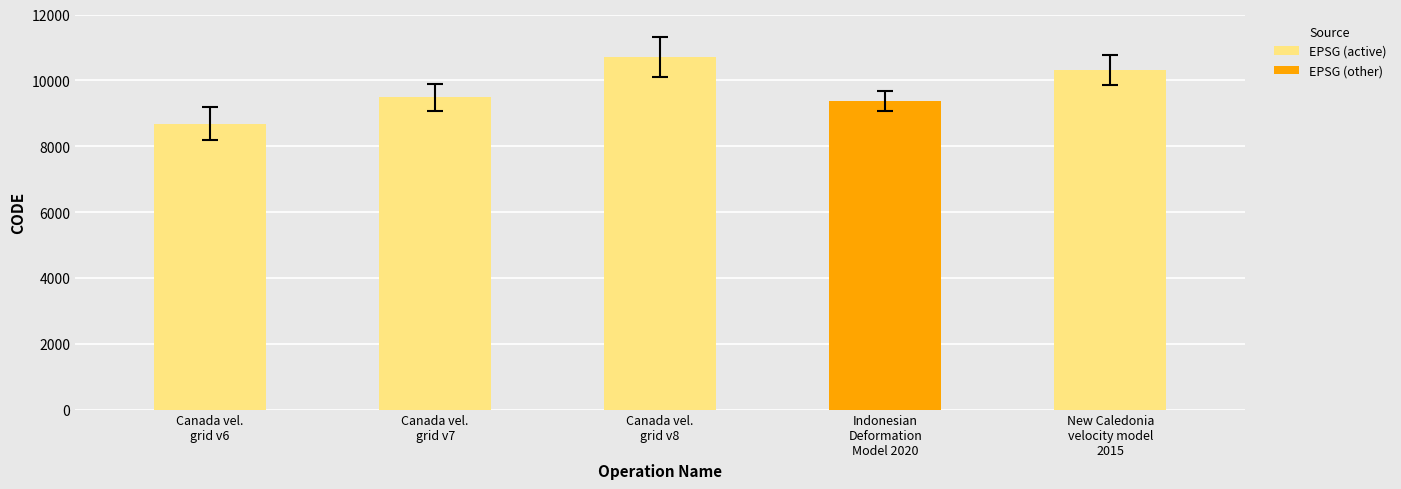

Are the bars grouped side by side (vs. stacked)?

No